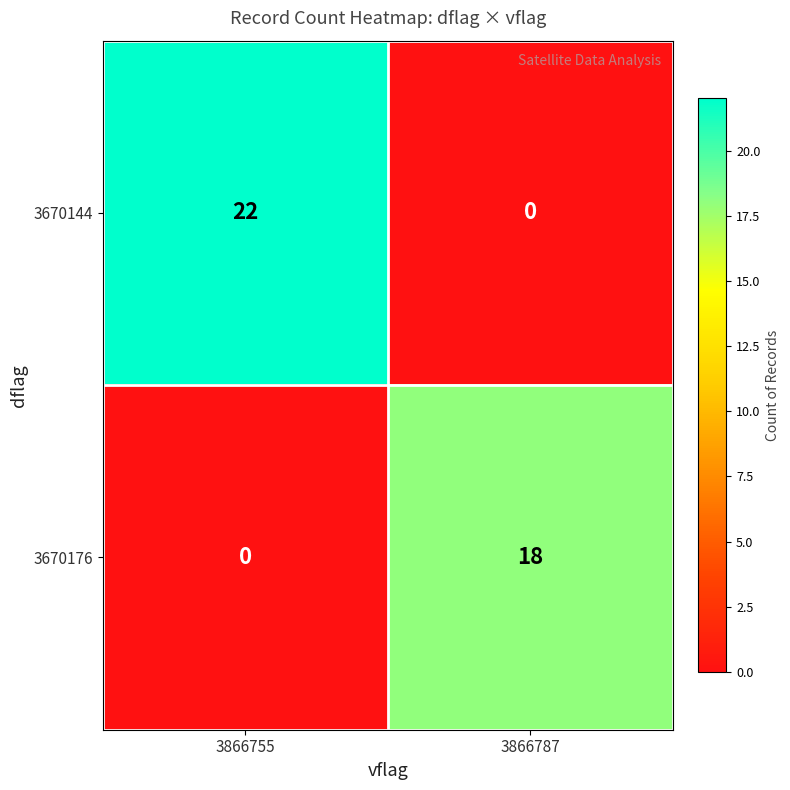

How many series are shown in this chart?

2